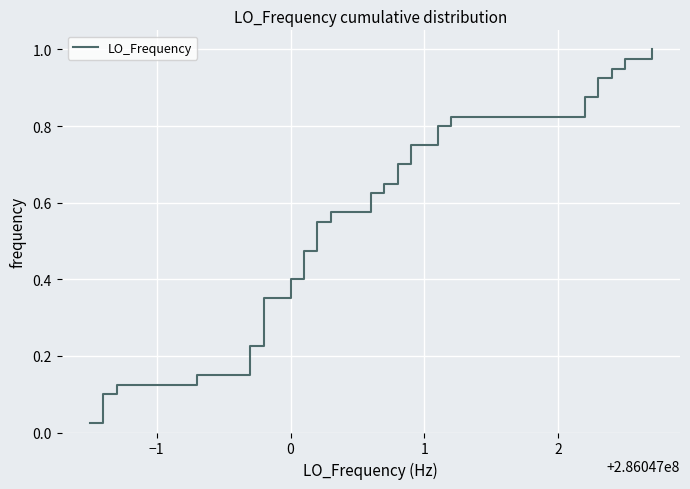

What is the maximum value shown in the chart?

1.0